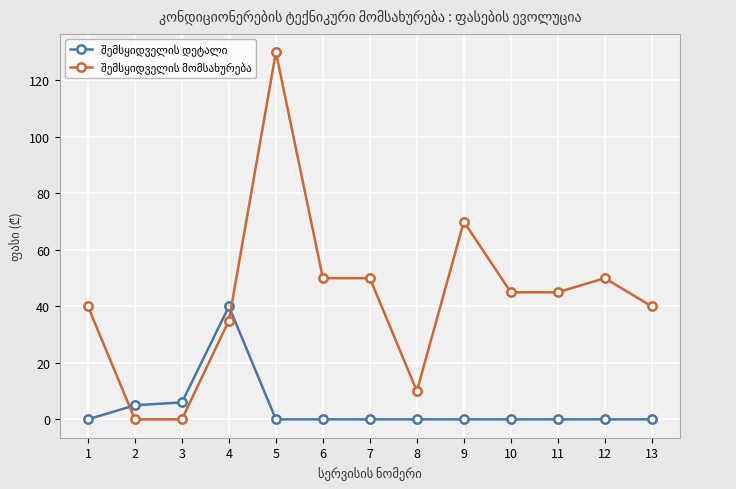

What is the spread (max minus min) of values at 12?

50